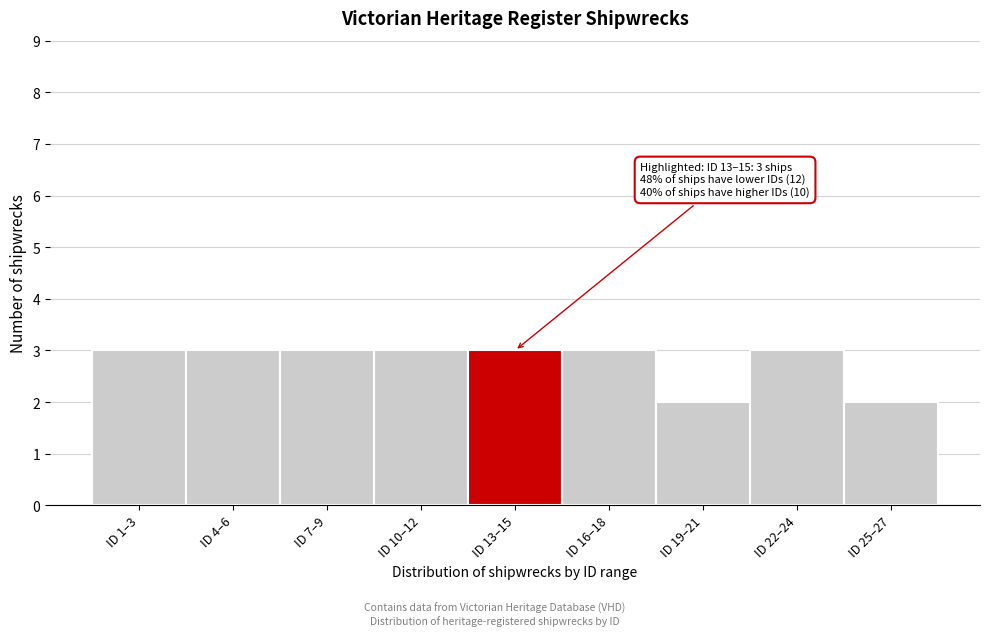

Reading left to right, transcribe all the data shown in this chart.

ID 1–3=3	ID 4–6=3	ID 7–9=3	ID 10–12=3	ID 13–15=3	ID 16–18=3	ID 19–21=2	ID 22–24=3	ID 25–27=2